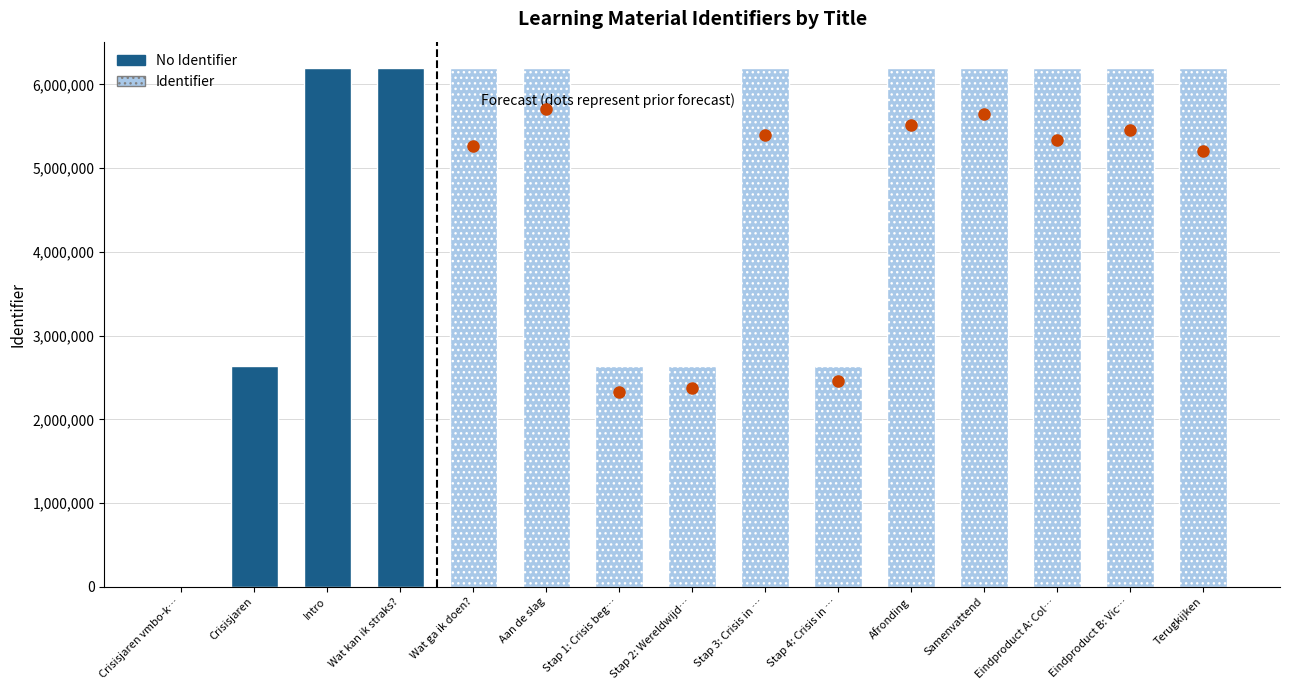

What is the change in value from Wat kan ik straks? to Samenvattend?

+14